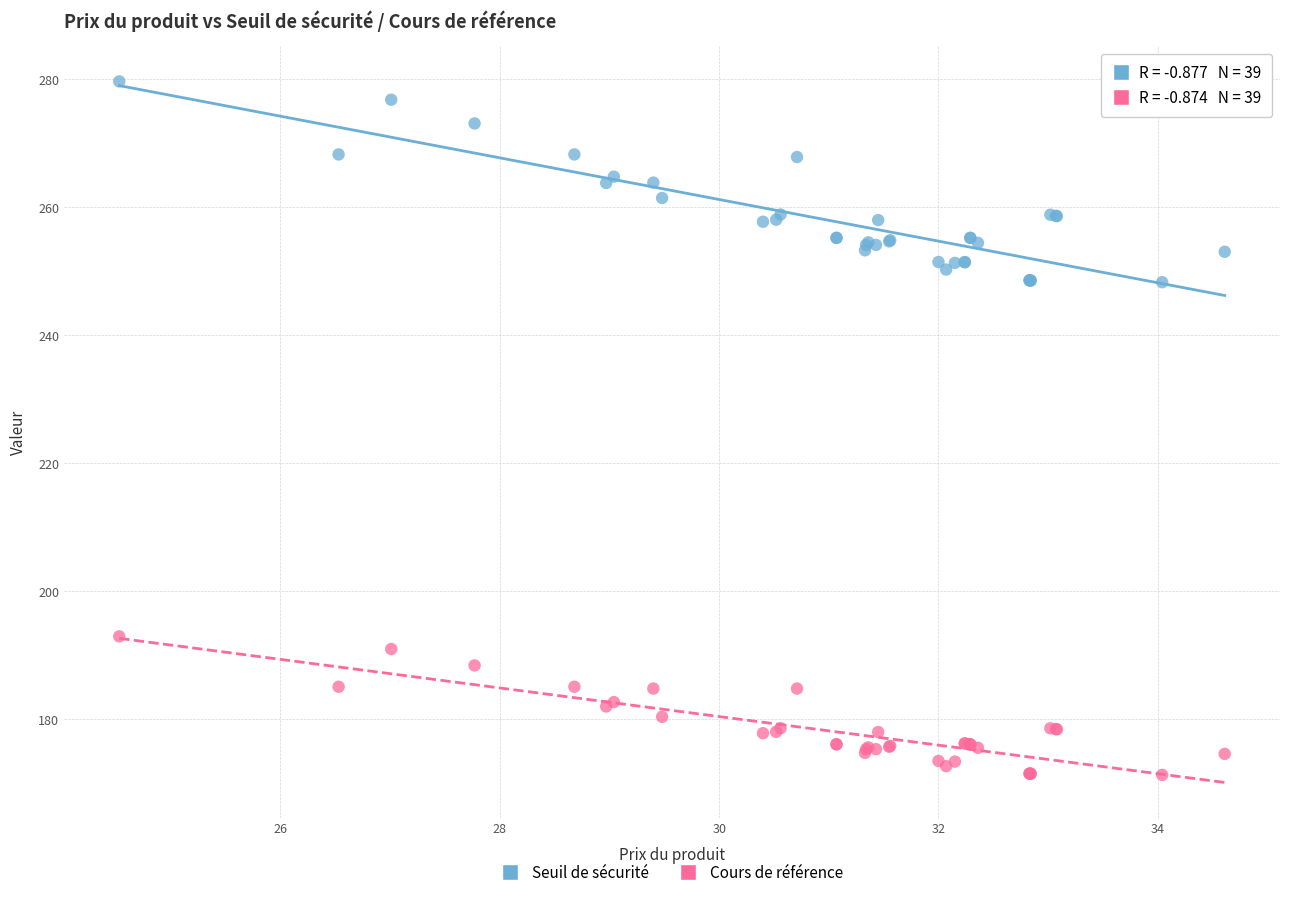

Which series contains the lowest Y value?

Cours de référence